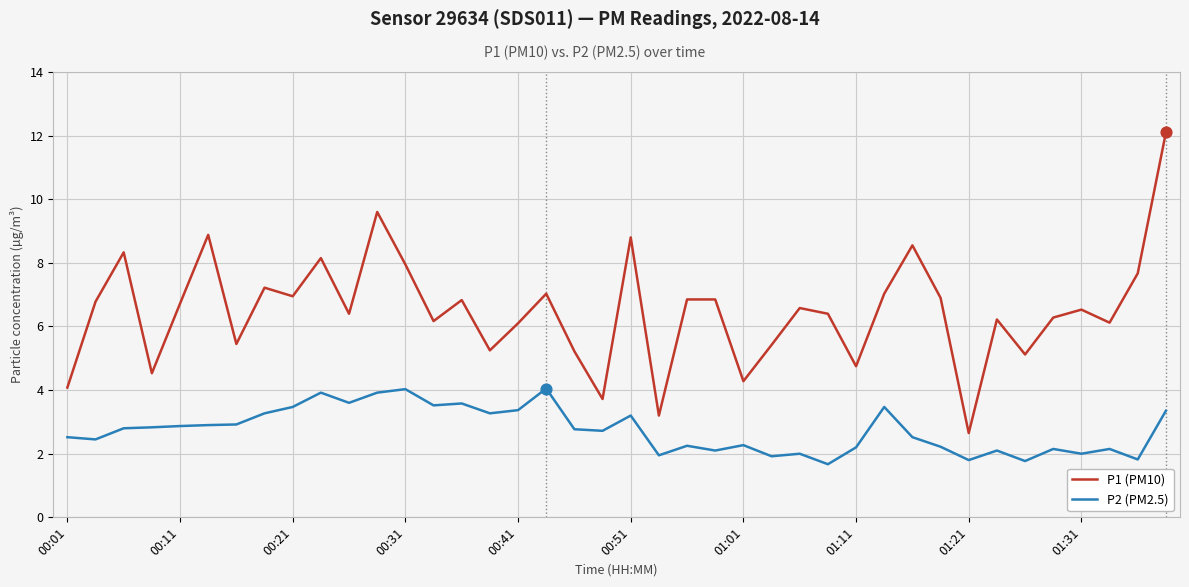

What is the difference between the maximum and minimum values in the P2 (PM2.5) series?

2.4